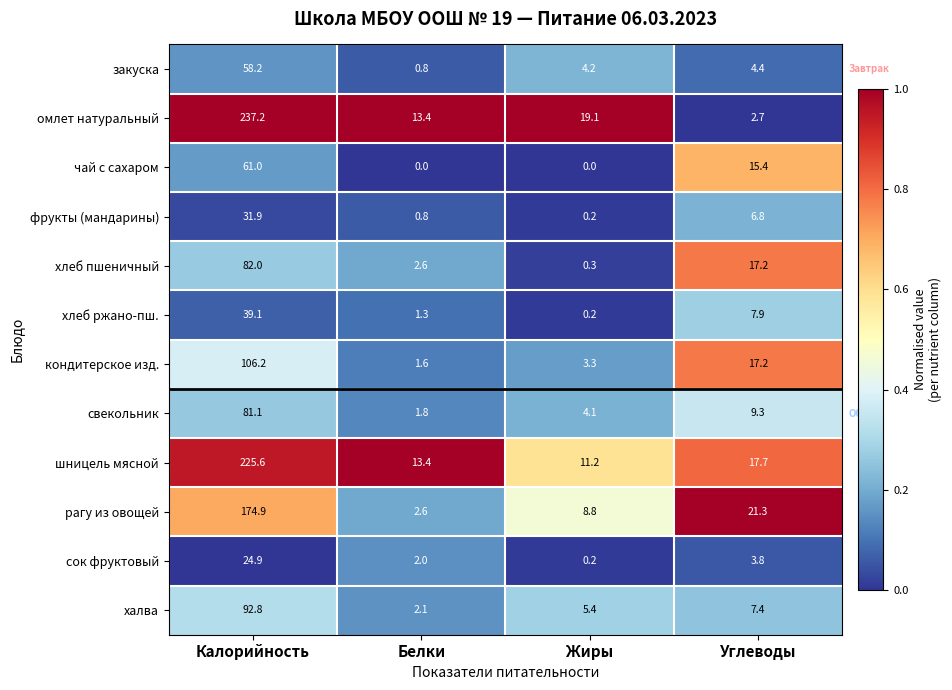

Which series changed the most between Калорийность and Белки?

омлет натуральный